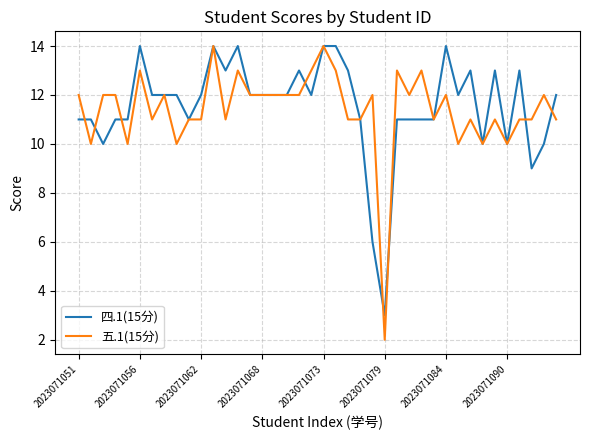

Which series has the widest spread of values?

五.1(15分)